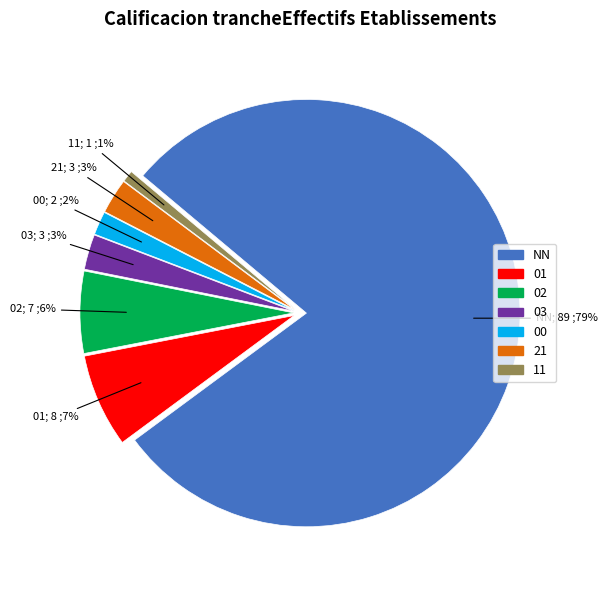

The 02 slice represents 6% of the pie. True or false?

True